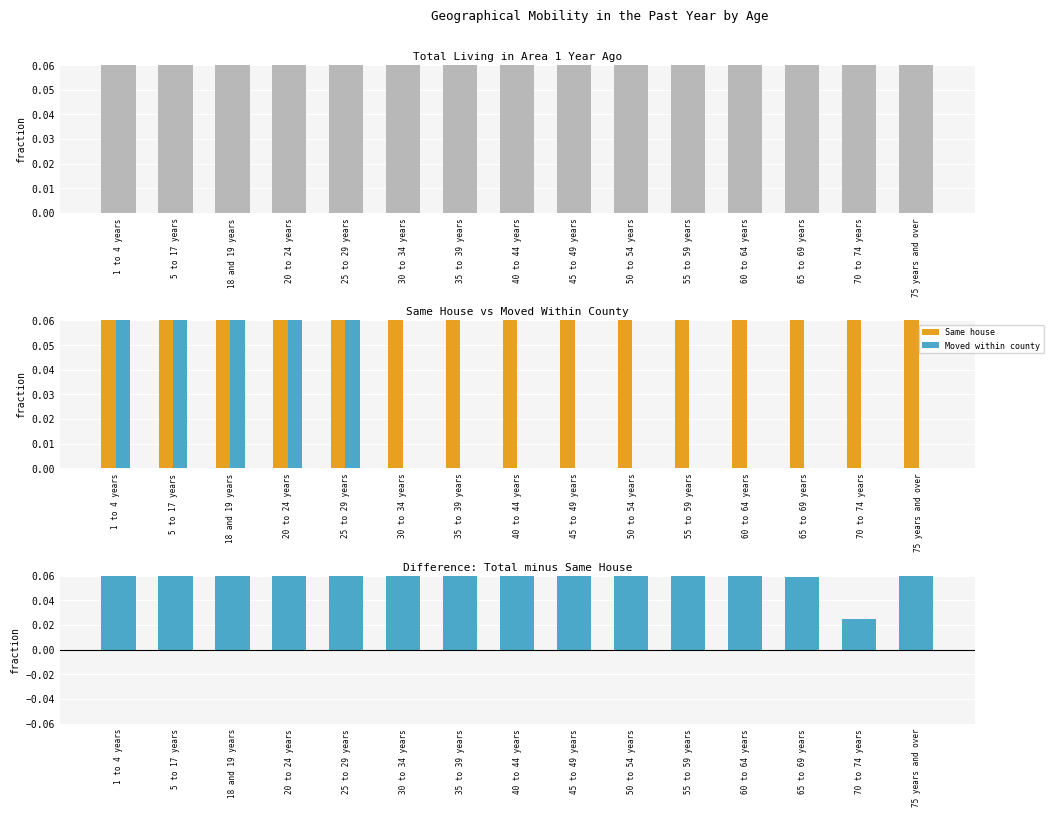

What is the difference between the Total values at 50 to 54 years and 65 to 69 years?

0.5